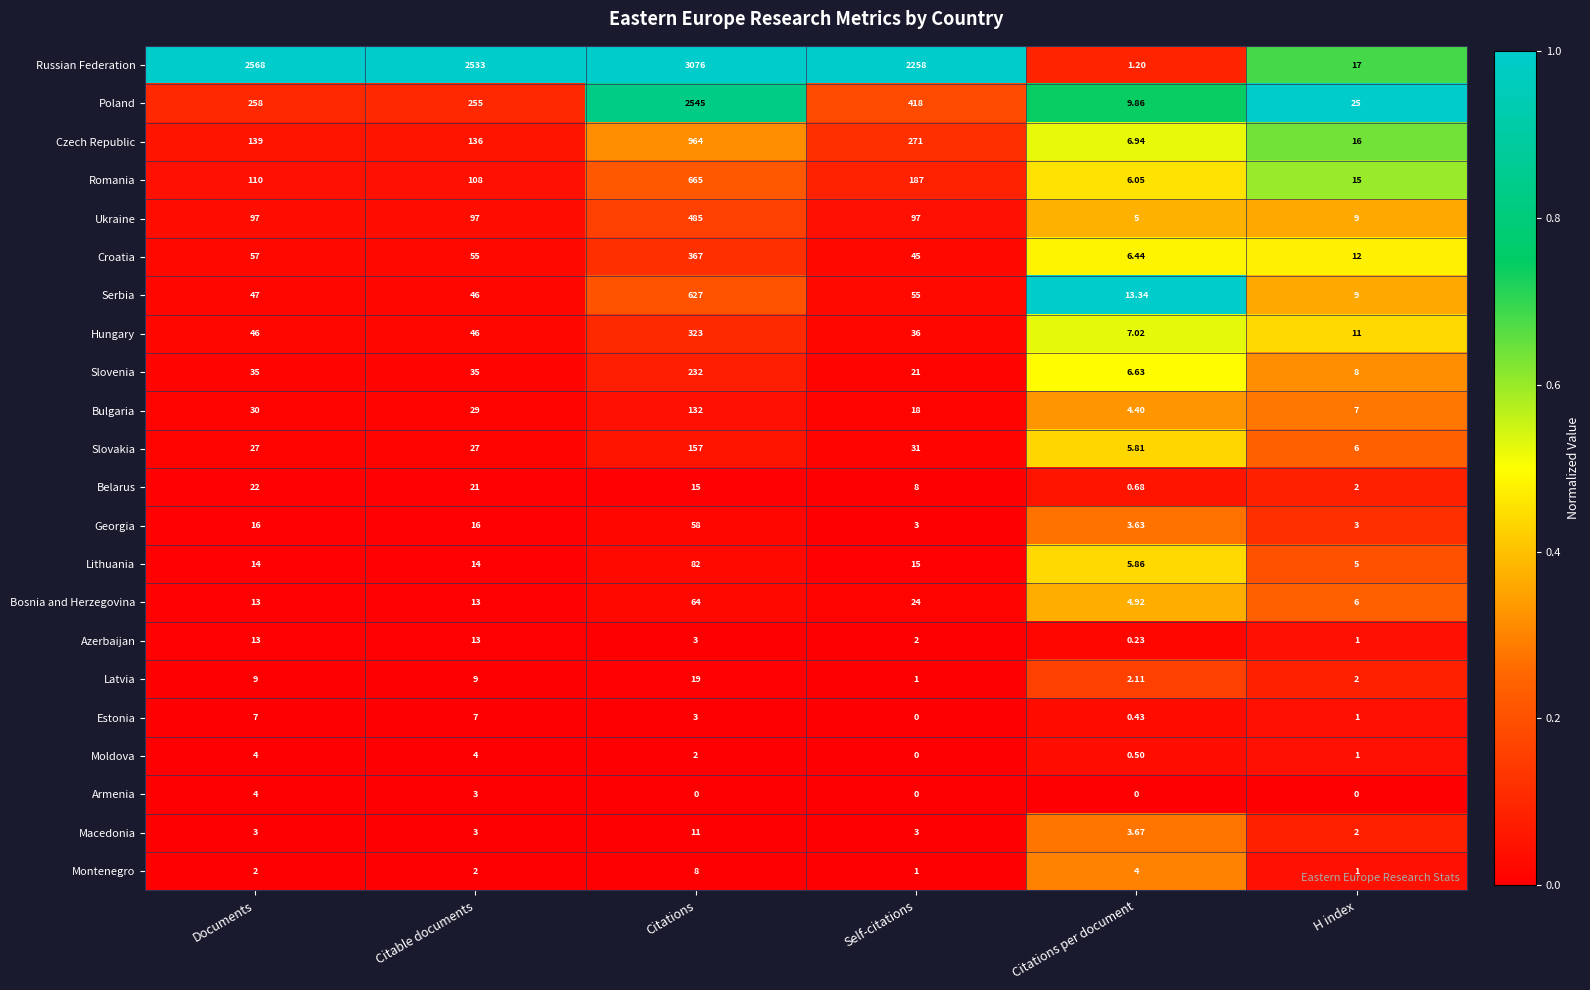

At Citations per document, list the series in order from largest to smallest.

Serbia, Poland, Hungary, Czech Republic, Slovenia, Croatia, Romania, Lithuania, Slovakia, Ukraine, Bosnia and Herzegovina, Bulgaria, Montenegro, Macedonia, Georgia, Latvia, Russian Federation, Belarus, Moldova, Estonia, Azerbaijan, Armenia